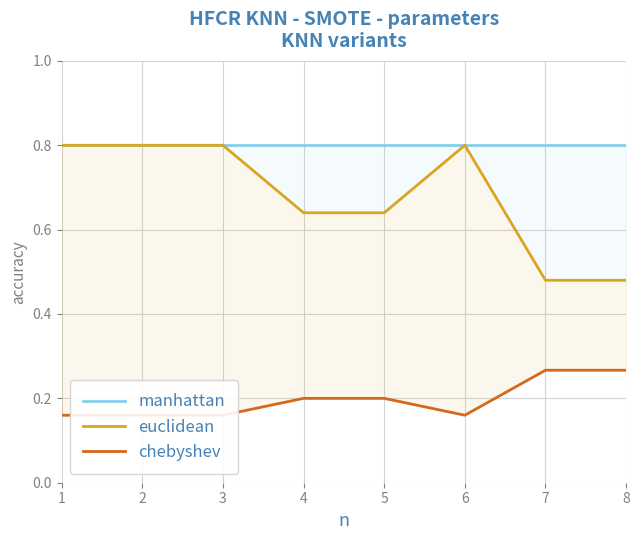

Which series has the largest range (max minus min)?

euclidean